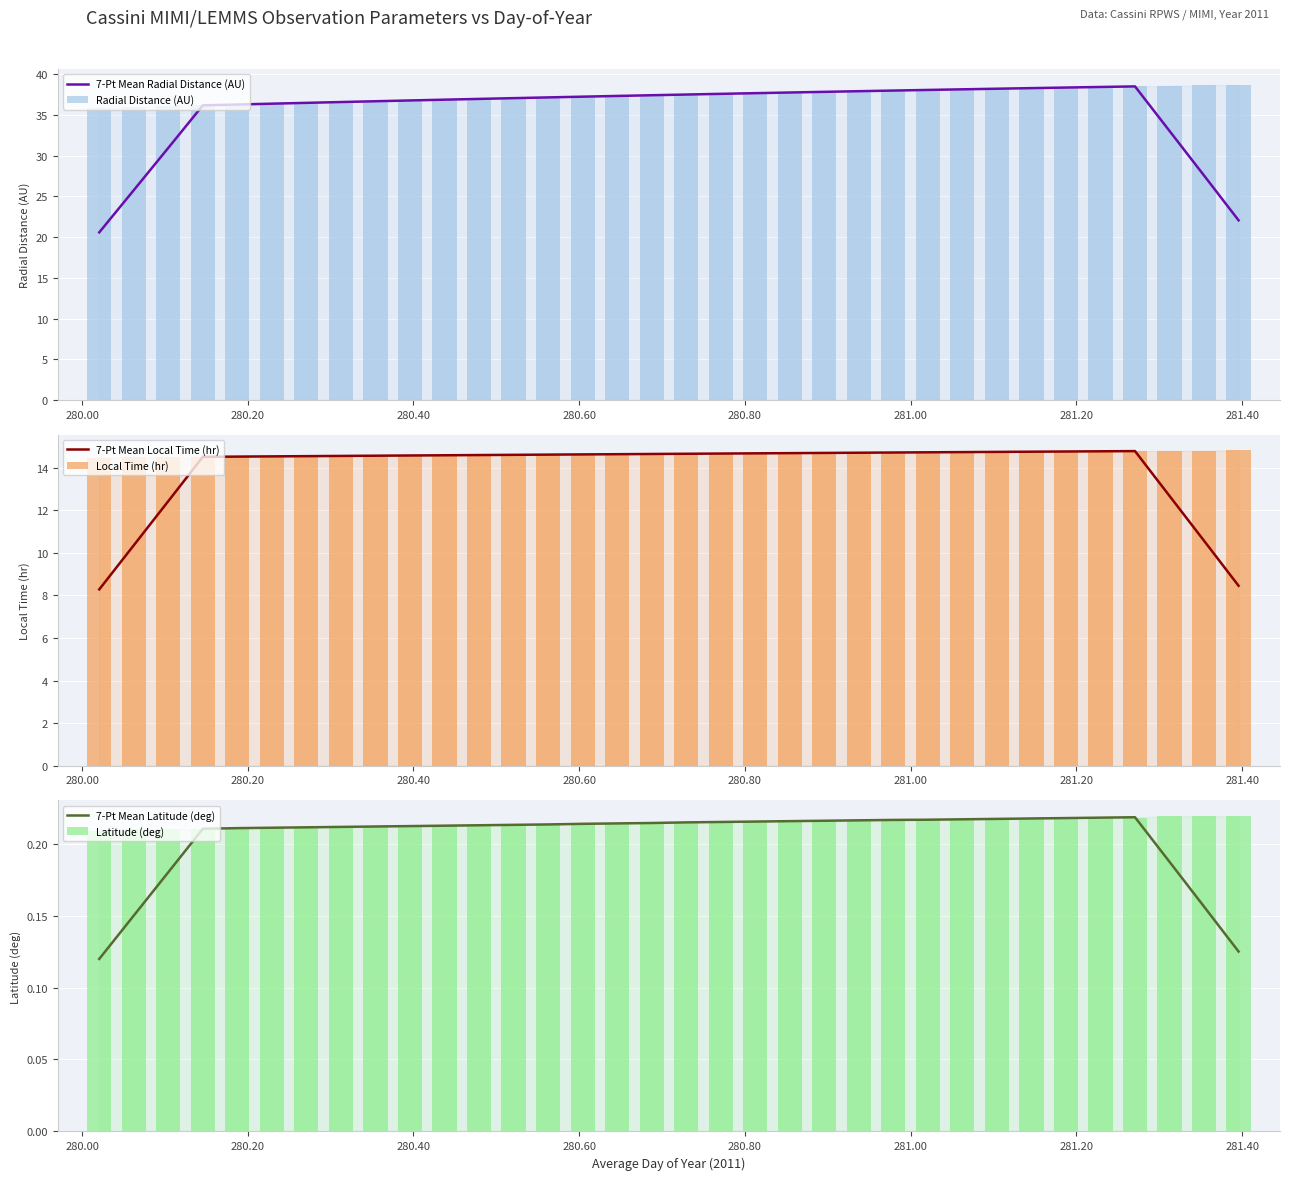

How many 7-Pt Mean Latitude (deg) values are between 0 and 1?

34